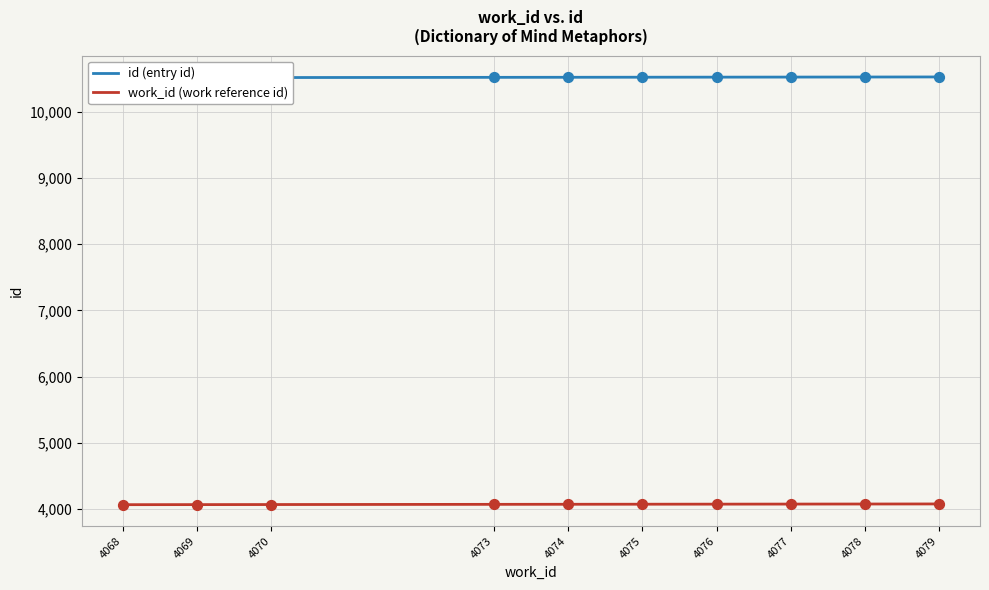

Which series reaches the maximum Y coordinate?

id (entry id)